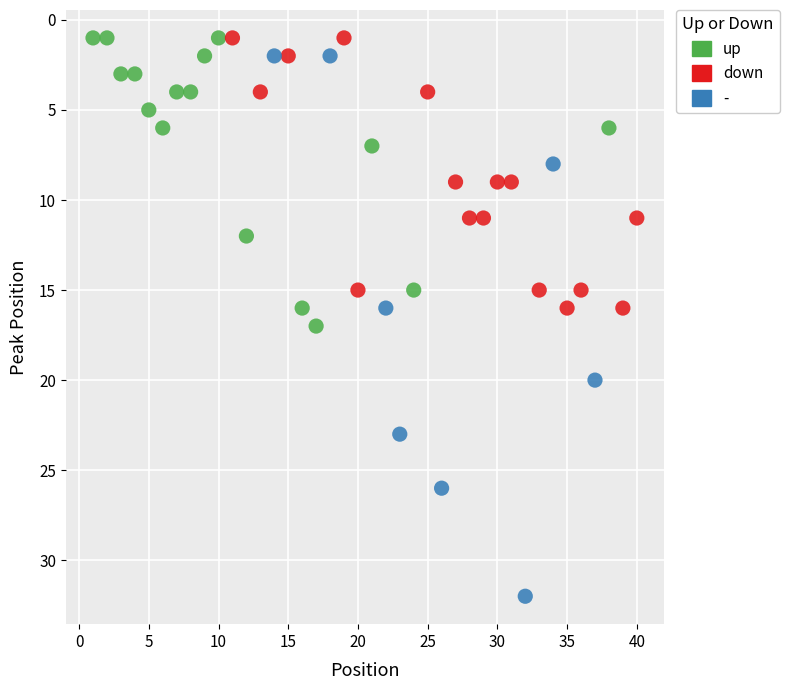

Which series has the largest Y range (max minus min)?

-